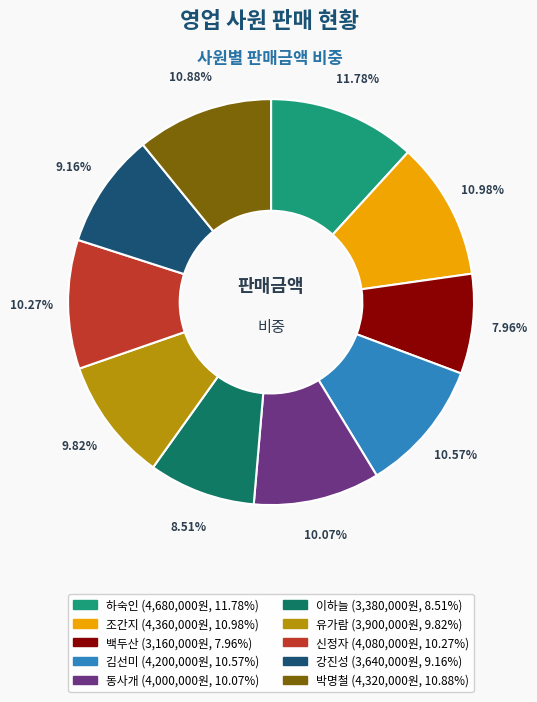

What is the smallest slice in the pie chart?

백두산